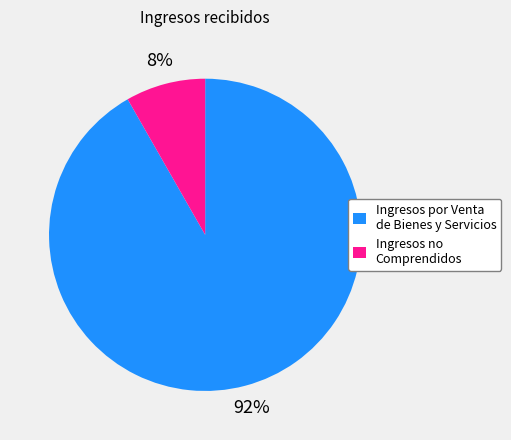

Count the number of slices in the pie.

2